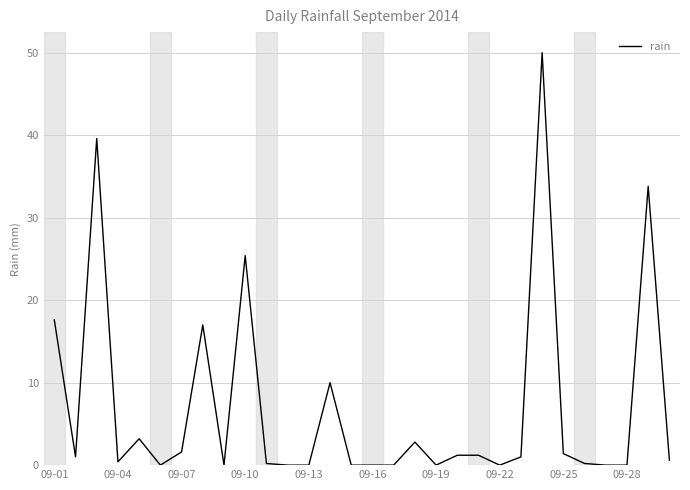

What is the difference between the maximum and minimum values?

50.0